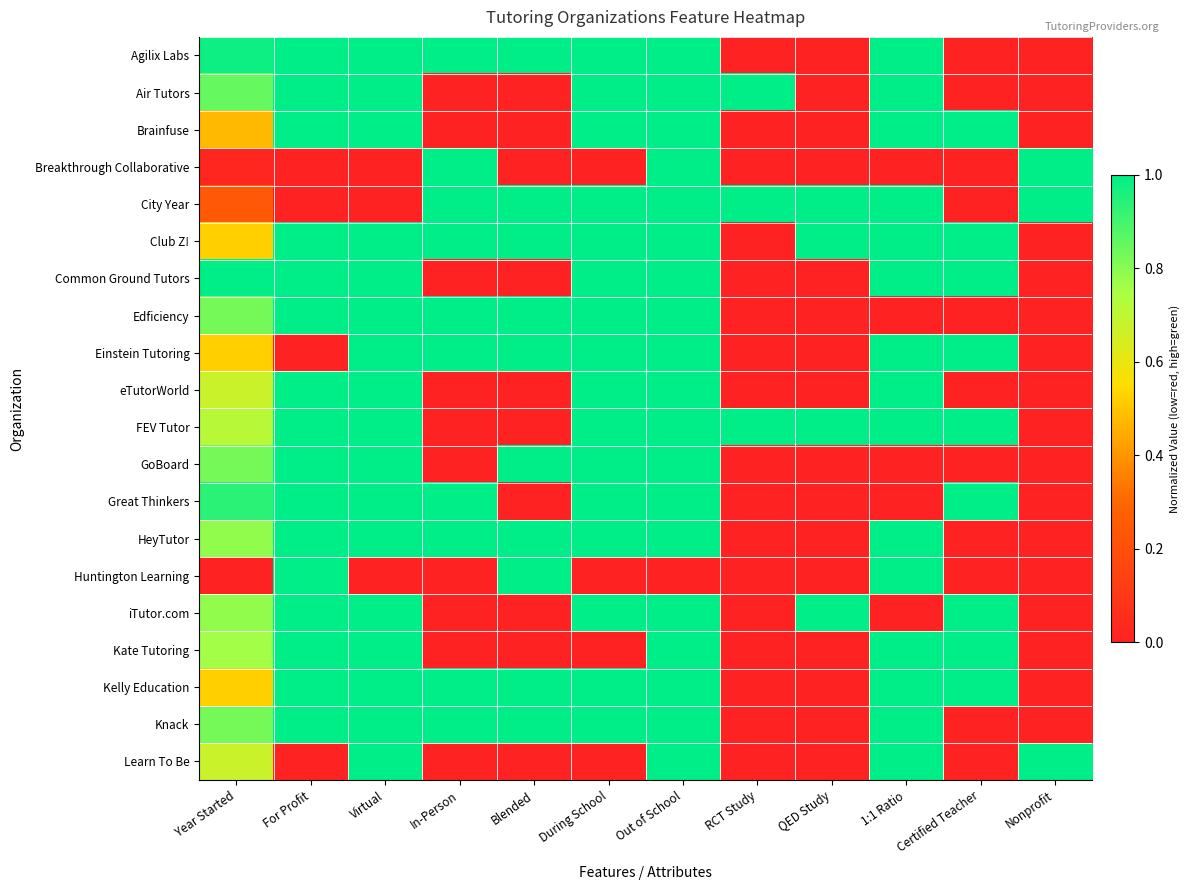

Reading left to right, list all the values displayed in this chart.

Agilix Labs: Year Started=1.0	For Profit=1.0	Virtual=1.0	In-Person=1.0	Blended=1.0	During School=1.0	Out of School=1.0	RCT Study=0.0	QED Study=0.0	1:1 Ratio=1.0	Certified Teacher=0.0	Nonprofit=0.0
Air Tutors: Year Started=0.8	For Profit=1.0	Virtual=1.0	In-Person=0.0	Blended=0.0	During School=1.0	Out of School=1.0	RCT Study=1.0	QED Study=0.0	1:1 Ratio=1.0	Certified Teacher=0.0	Nonprofit=0.0
Brainfuse: Year Started=0.5	For Profit=1.0	Virtual=1.0	In-Person=0.0	Blended=0.0	During School=1.0	Out of School=1.0	RCT Study=0.0	QED Study=0.0	1:1 Ratio=1.0	Certified Teacher=1.0	Nonprofit=0.0
Breakthrough Collaborative: Year Started=0.0	For Profit=0.0	Virtual=0.0	In-Person=1.0	Blended=0.0	During School=0.0	Out of School=1.0	RCT Study=0.0	QED Study=0.0	1:1 Ratio=0.0	Certified Teacher=0.0	Nonprofit=1.0
City Year: Year Started=0.2	For Profit=0.0	Virtual=0.0	In-Person=1.0	Blended=1.0	During School=1.0	Out of School=1.0	RCT Study=1.0	QED Study=1.0	1:1 Ratio=1.0	Certified Teacher=0.0	Nonprofit=1.0
Club Z!: Year Started=0.5	For Profit=1.0	Virtual=1.0	In-Person=1.0	Blended=1.0	During School=1.0	Out of School=1.0	RCT Study=0.0	QED Study=1.0	1:1 Ratio=1.0	Certified Teacher=1.0	Nonprofit=0.0
Common Ground Tutors: Year Started=1.0	For Profit=1.0	Virtual=1.0	In-Person=0.0	Blended=0.0	During School=1.0	Out of School=1.0	RCT Study=0.0	QED Study=0.0	1:1 Ratio=1.0	Certified Teacher=1.0	Nonprofit=0.0
Edficiency: Year Started=0.8	For Profit=1.0	Virtual=1.0	In-Person=1.0	Blended=1.0	During School=1.0	Out of School=1.0	RCT Study=0.0	QED Study=0.0	1:1 Ratio=0.0	Certified Teacher=0.0	Nonprofit=0.0
Einstein Tutoring: Year Started=0.5	For Profit=0.0	Virtual=1.0	In-Person=1.0	Blended=1.0	During School=1.0	Out of School=1.0	RCT Study=0.0	QED Study=0.0	1:1 Ratio=1.0	Certified Teacher=1.0	Nonprofit=0.0
eTutorWorld: Year Started=0.7	For Profit=1.0	Virtual=1.0	In-Person=0.0	Blended=0.0	During School=1.0	Out of School=1.0	RCT Study=0.0	QED Study=0.0	1:1 Ratio=1.0	Certified Teacher=0.0	Nonprofit=0.0
FEV Tutor: Year Started=0.7	For Profit=1.0	Virtual=1.0	In-Person=0.0	Blended=0.0	During School=1.0	Out of School=1.0	RCT Study=1.0	QED Study=1.0	1:1 Ratio=1.0	Certified Teacher=1.0	Nonprofit=0.0
GoBoard: Year Started=0.8	For Profit=1.0	Virtual=1.0	In-Person=0.0	Blended=1.0	During School=1.0	Out of School=1.0	RCT Study=0.0	QED Study=0.0	1:1 Ratio=0.0	Certified Teacher=0.0	Nonprofit=0.0
Great Thinkers: Year Started=0.9	For Profit=1.0	Virtual=1.0	In-Person=1.0	Blended=0.0	During School=1.0	Out of School=1.0	RCT Study=0.0	QED Study=0.0	1:1 Ratio=0.0	Certified Teacher=1.0	Nonprofit=0.0
HeyTutor: Year Started=0.8	For Profit=1.0	Virtual=1.0	In-Person=1.0	Blended=1.0	During School=1.0	Out of School=1.0	RCT Study=0.0	QED Study=0.0	1:1 Ratio=1.0	Certified Teacher=0.0	Nonprofit=0.0
Huntington Learning: Year Started=0.0	For Profit=1.0	Virtual=0.0	In-Person=0.0	Blended=1.0	During School=0.0	Out of School=0.0	RCT Study=0.0	QED Study=0.0	1:1 Ratio=1.0	Certified Teacher=0.0	Nonprofit=0.0
iTutor.com: Year Started=0.8	For Profit=1.0	Virtual=1.0	In-Person=0.0	Blended=0.0	During School=1.0	Out of School=1.0	RCT Study=0.0	QED Study=1.0	1:1 Ratio=0.0	Certified Teacher=1.0	Nonprofit=0.0
Kate Tutoring: Year Started=0.8	For Profit=1.0	Virtual=1.0	In-Person=0.0	Blended=0.0	During School=0.0	Out of School=1.0	RCT Study=0.0	QED Study=0.0	1:1 Ratio=1.0	Certified Teacher=1.0	Nonprofit=0.0
Kelly Education: Year Started=0.5	For Profit=1.0	Virtual=1.0	In-Person=1.0	Blended=1.0	During School=1.0	Out of School=1.0	RCT Study=0.0	QED Study=0.0	1:1 Ratio=1.0	Certified Teacher=1.0	Nonprofit=0.0
Knack: Year Started=0.8	For Profit=1.0	Virtual=1.0	In-Person=1.0	Blended=1.0	During School=1.0	Out of School=1.0	RCT Study=0.0	QED Study=0.0	1:1 Ratio=1.0	Certified Teacher=0.0	Nonprofit=0.0
Learn To Be: Year Started=0.7	For Profit=0.0	Virtual=1.0	In-Person=0.0	Blended=0.0	During School=0.0	Out of School=1.0	RCT Study=0.0	QED Study=0.0	1:1 Ratio=1.0	Certified Teacher=0.0	Nonprofit=1.0